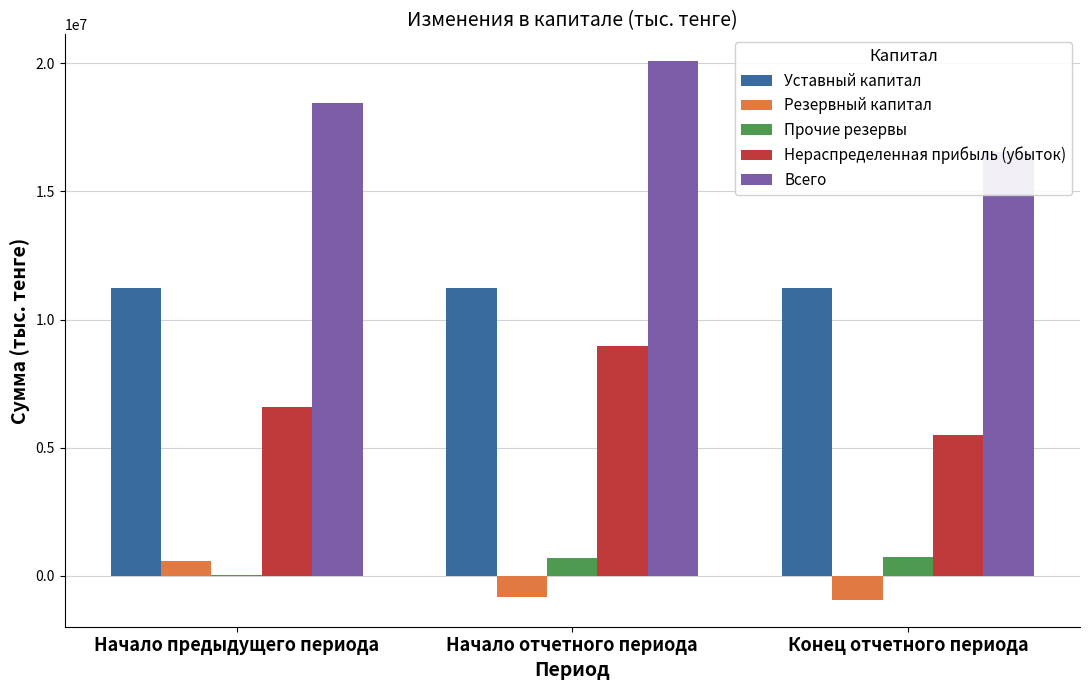

Which series changed the most between Начало предыдущего периода and Начало отчетного периода?

Нераспределенная прибыль (убыток)